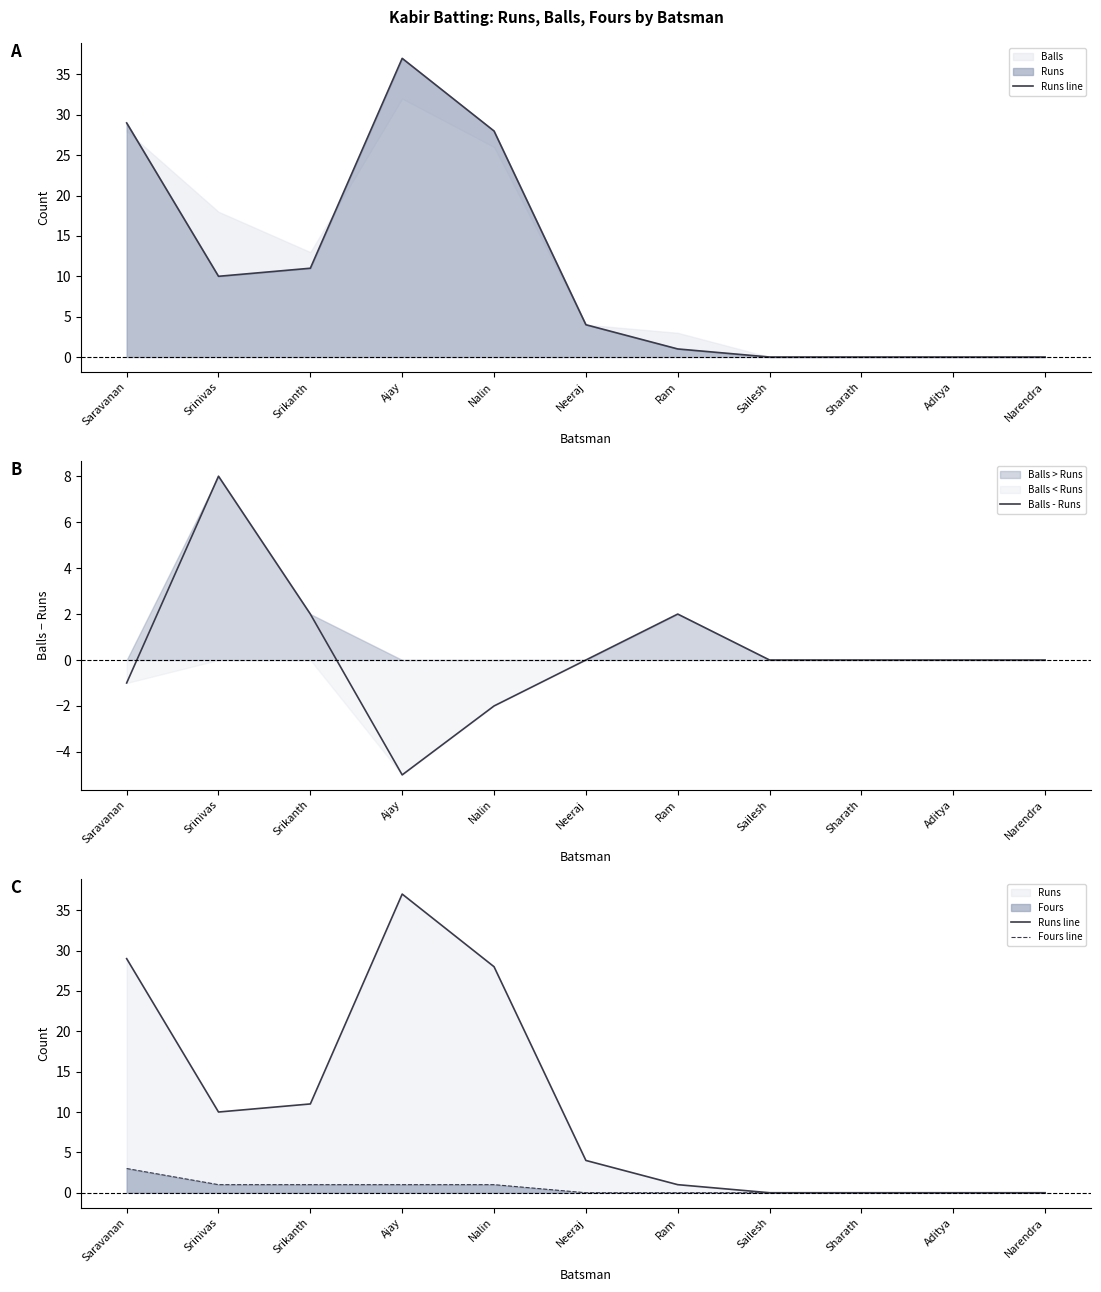

How many positive values does the Fours line series have?

5